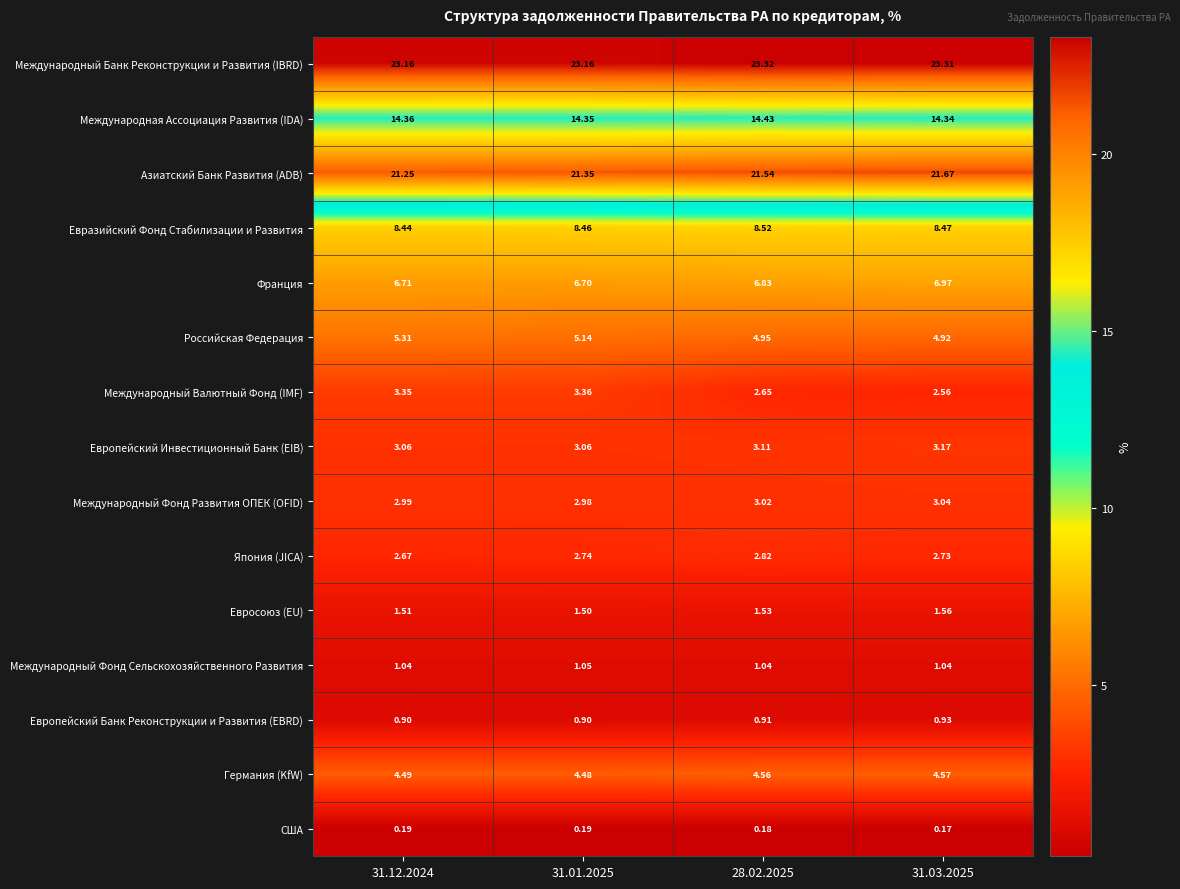

Rank the series at 28.02.2025 from lowest to highest value.

США, Европейский Банк Реконструкции и Развития (EBRD), Международный Фонд Сельскохозяйственного Развития, Евросоюз (EU), Международный Валютный Фонд (IMF), Япония (JICA), Международный Фонд Развития ОПЕК (OFID), Европейский Инвестиционный Банк (EIB), Германия (KfW), Российская Федерация, Франция, Евразийский Фонд Стабилизации и Развития, Международная Ассоциация Развития (IDA), Азиатский Банк Развития (ADB), Международный Банк Реконструкции и Развития (IBRD)